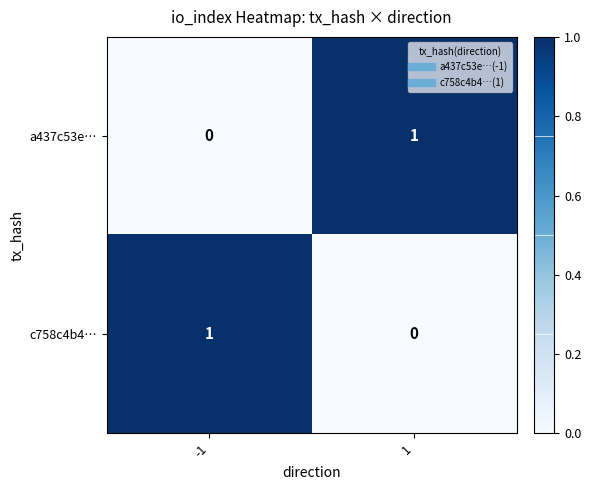

Is it true that c758c4b4… equals 1 at -1?

True